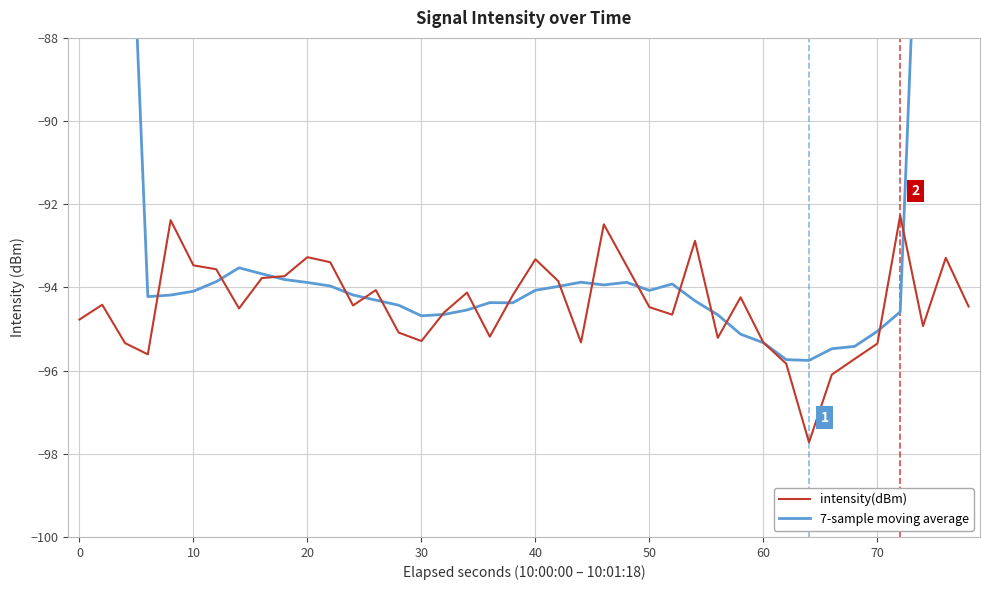

The value of intensity(dBm) at 30 is -167.6. True or false?

False